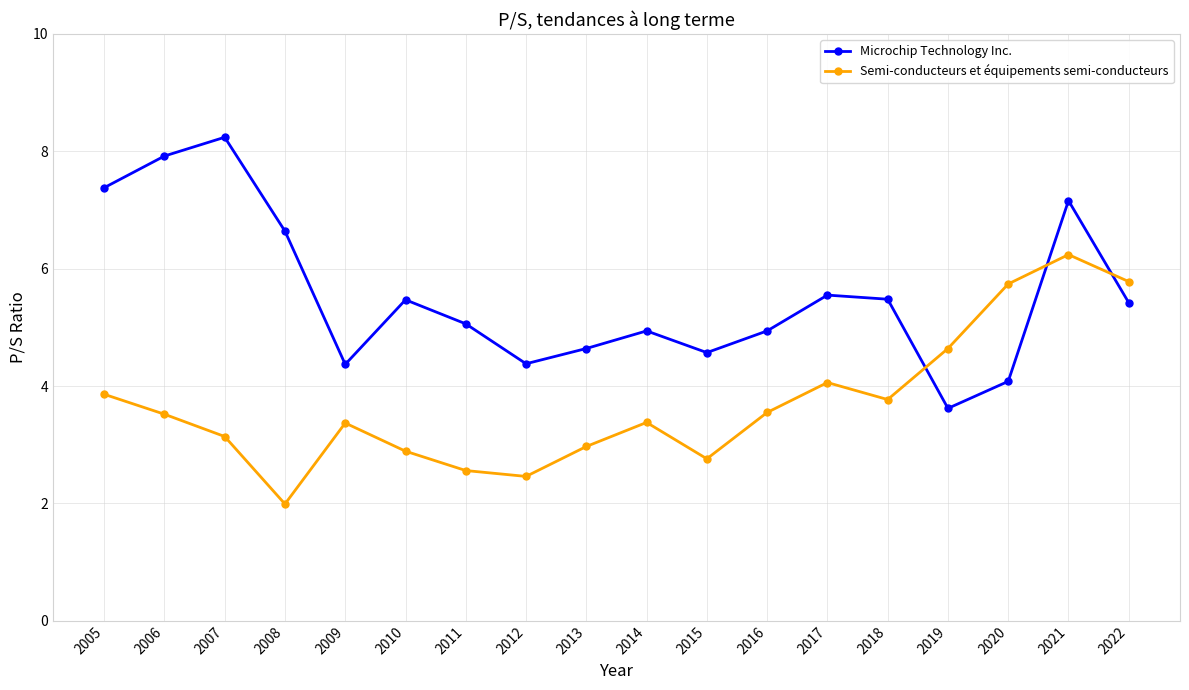

At 2010, list the series in order from largest to smallest.

Microchip Technology Inc., Semi-conducteurs et équipements semi-conducteurs